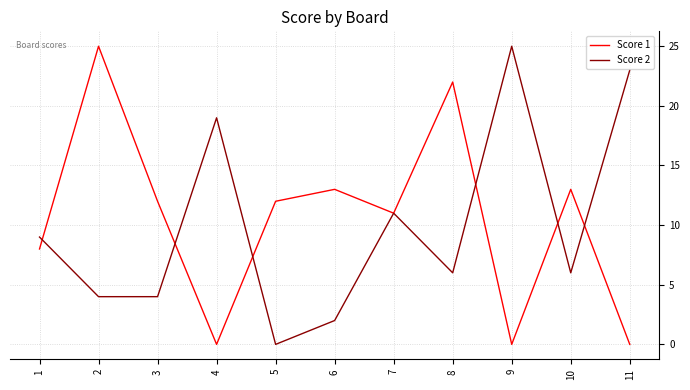

What is the greatest value displayed?

25